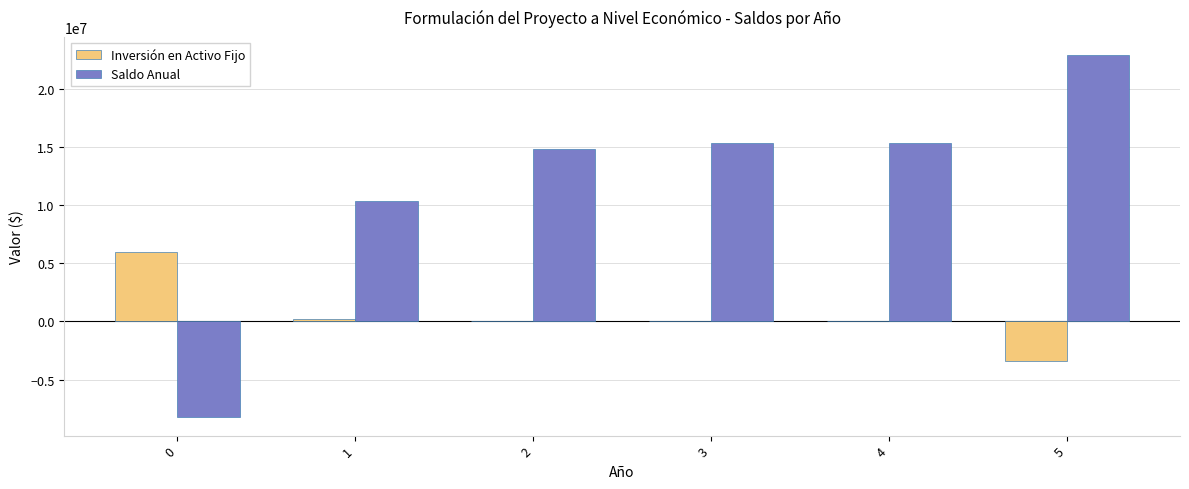

Is the value of Inversión en Activo Fijo at 1 greater than the value of Saldo Anual at 3?

No